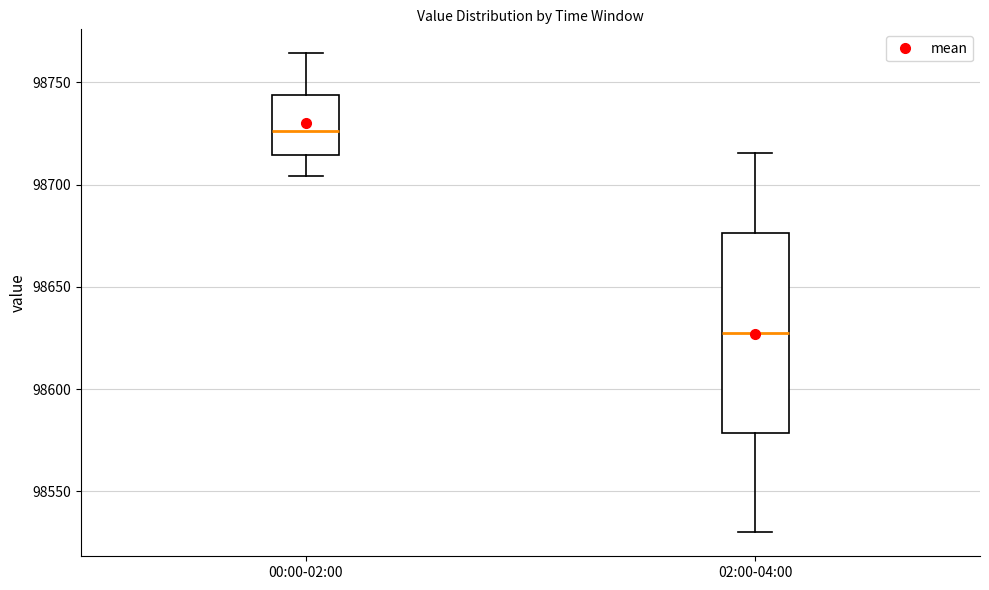

Which box's median line is the highest?

00:00-02:00